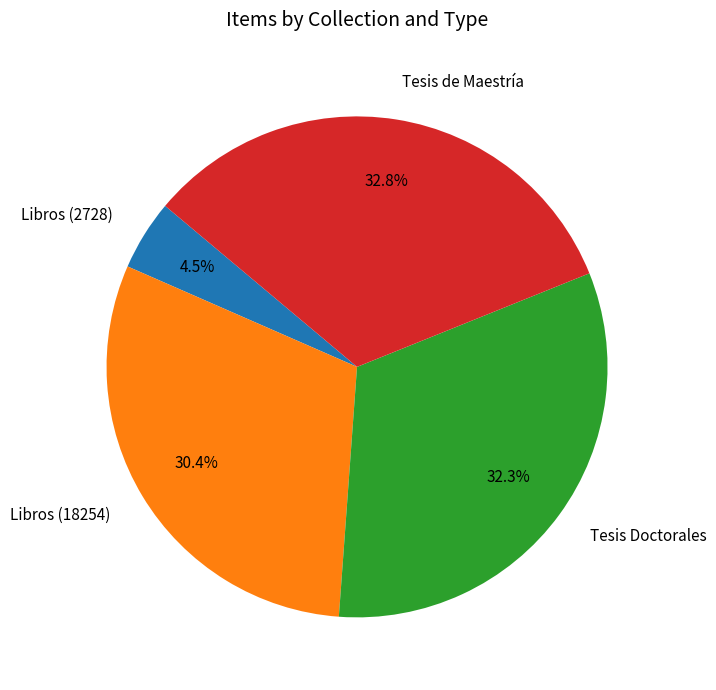

To the nearest percent, what is the average slice percentage?

25%